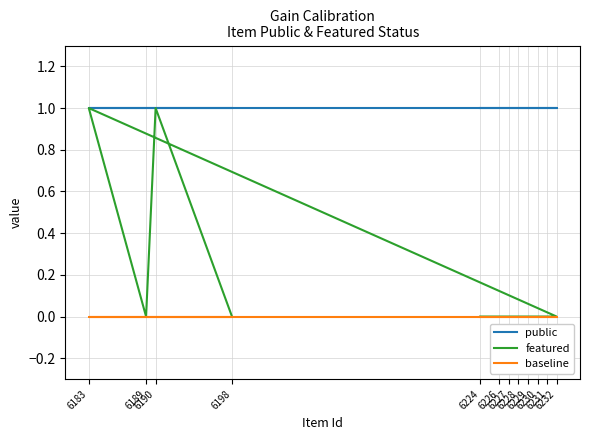

The public series shows 1 at 6183. True or false?

True